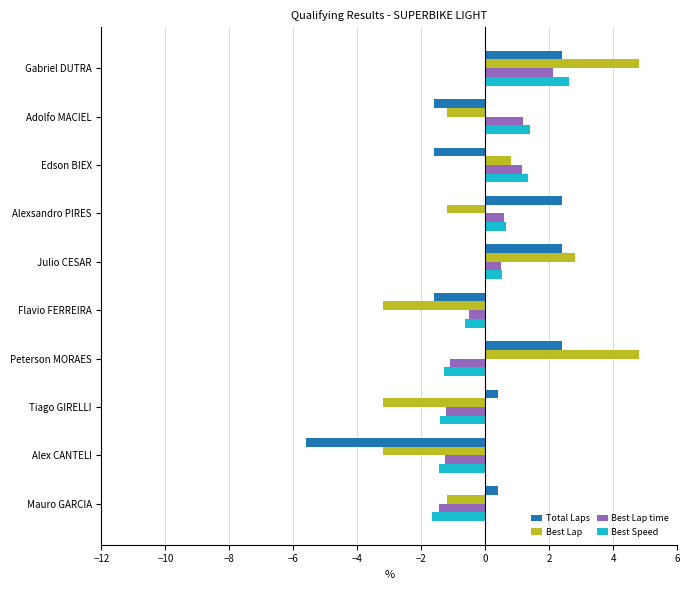

What is the minimum value for Total Laps?

-5.6